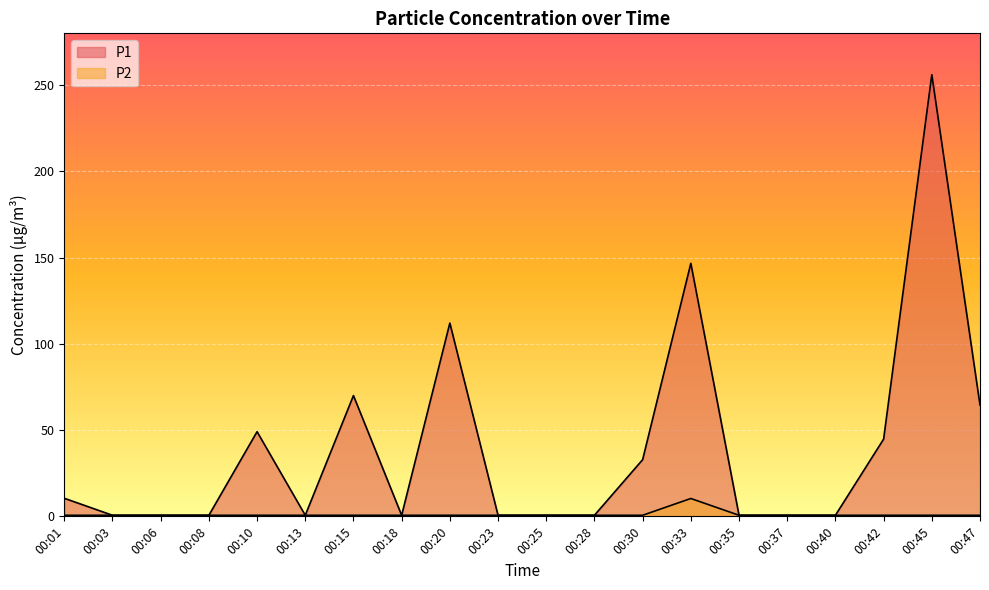

At how many categories does at least one series exceed 255?

1